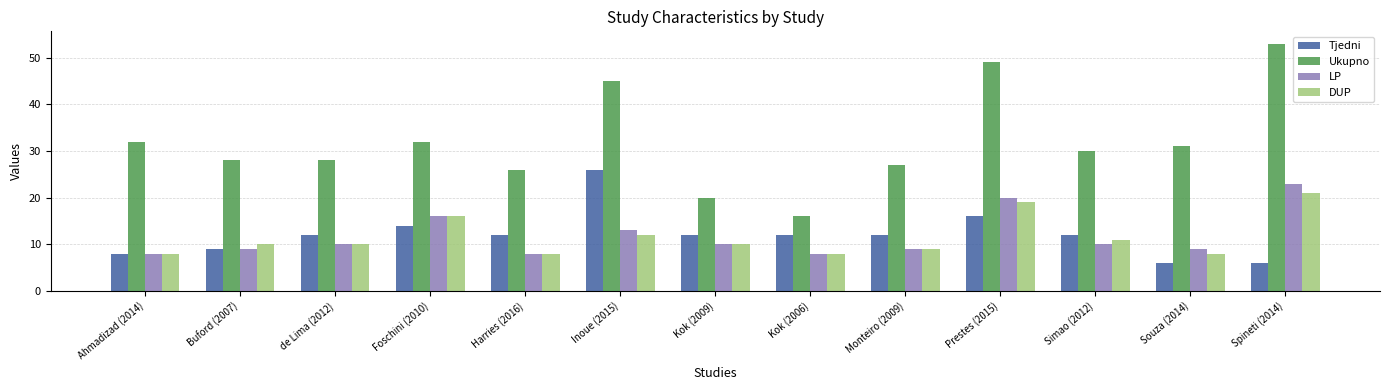

How many groups of bars are there?

13